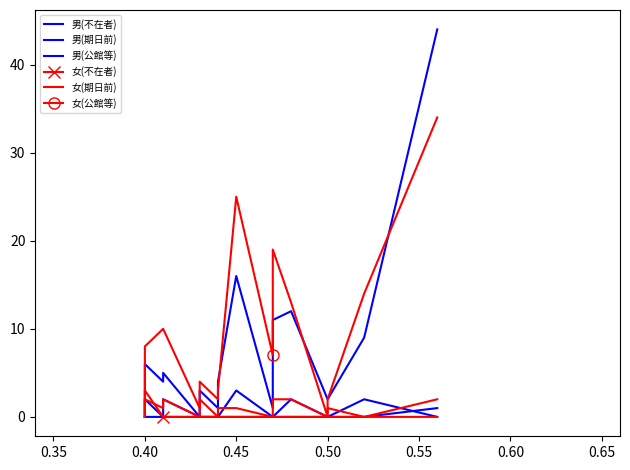

What is the difference between the maximum and second lowest values in the 男(不在者) series?

2